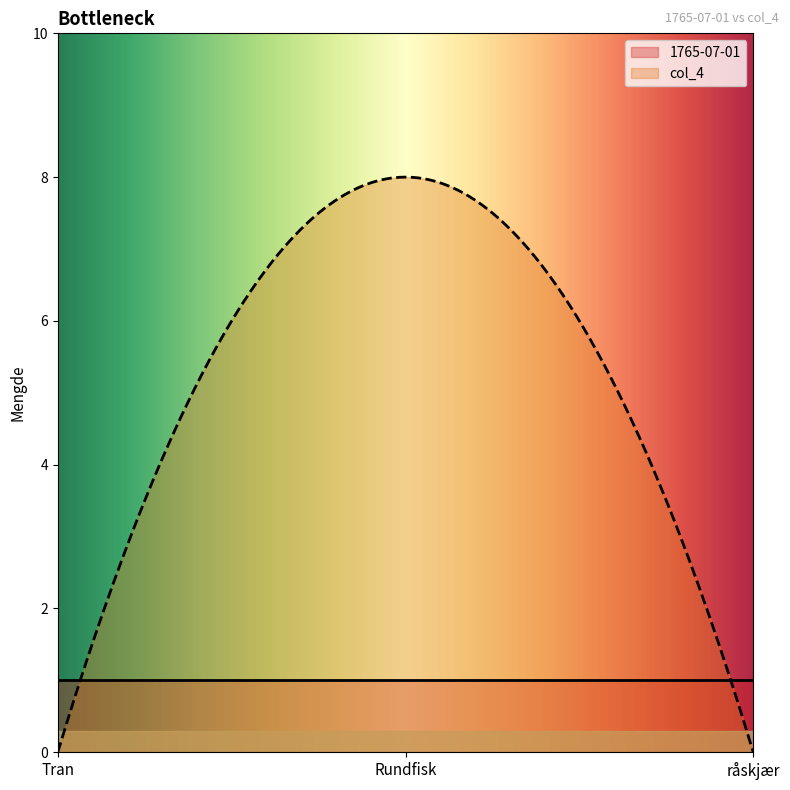

The 1765-07-01 series shows 1 at Tran. True or false?

False